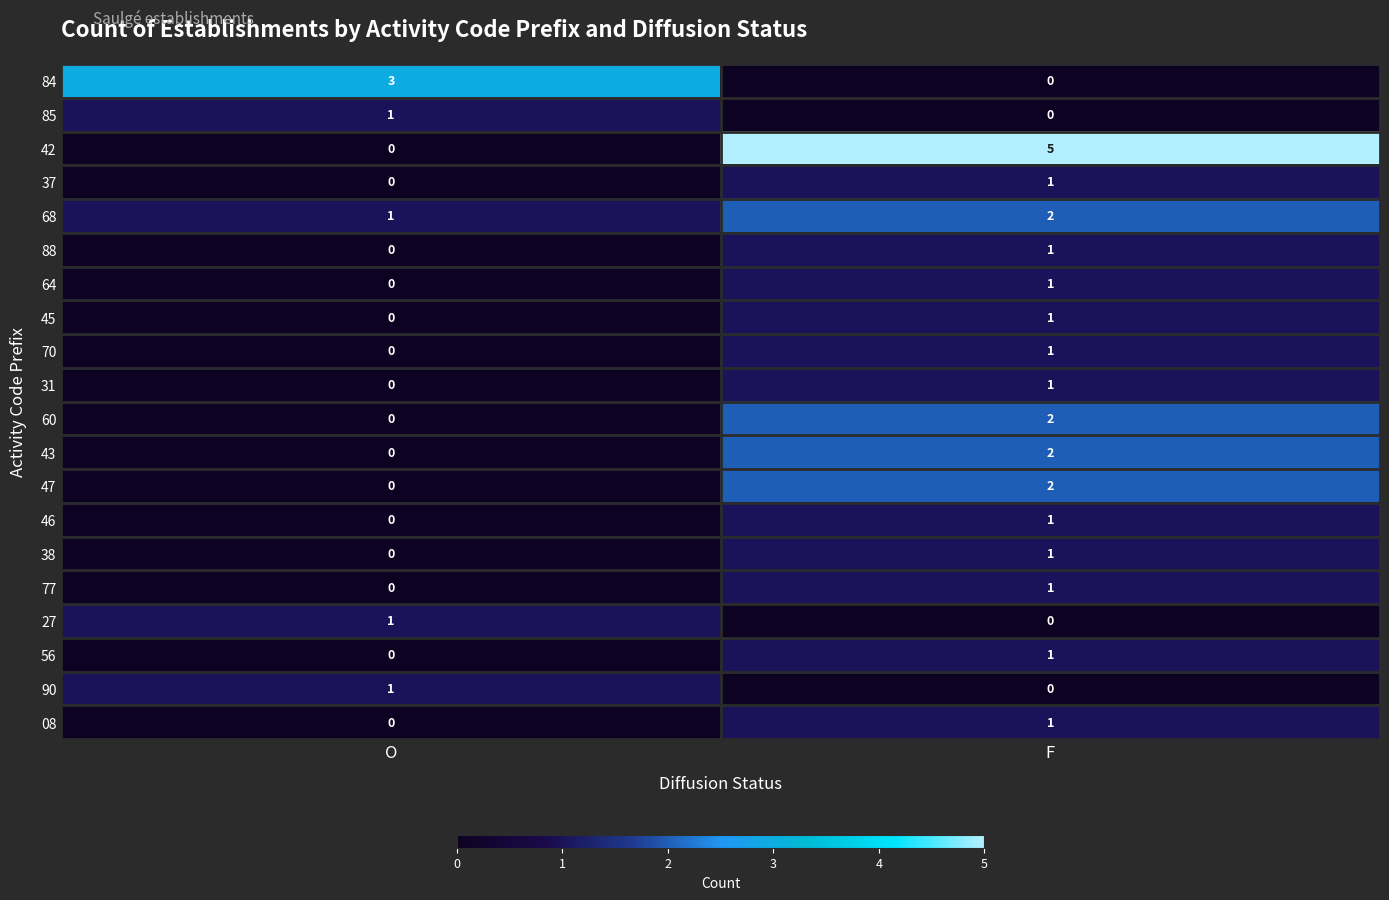

Which series has the largest total across all categories?

42